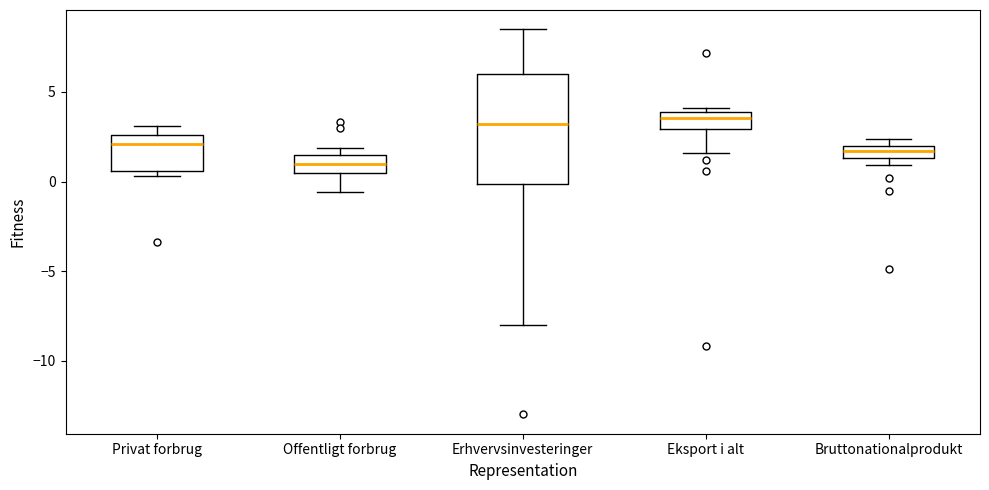

Where does the median line of the box for Offentligt forbrug sit on the y-axis? The values are not printed on the chart, so give them approximately, as read against the axis.

1.0